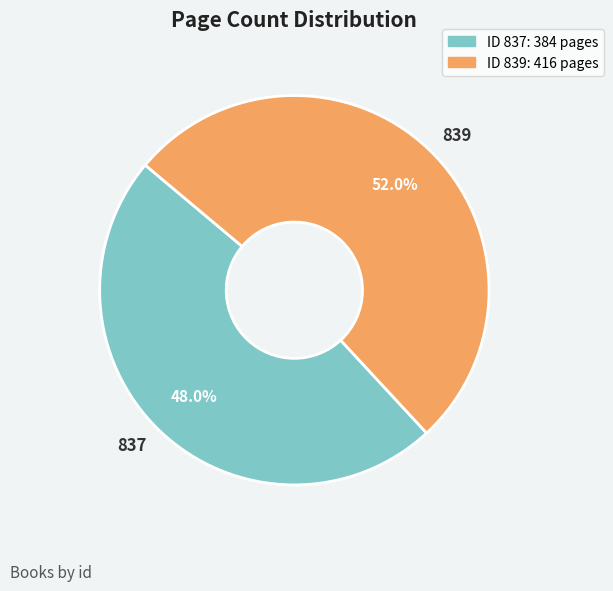

To the nearest percent, what is the difference between the 839 and 837 slice percentages?

4%